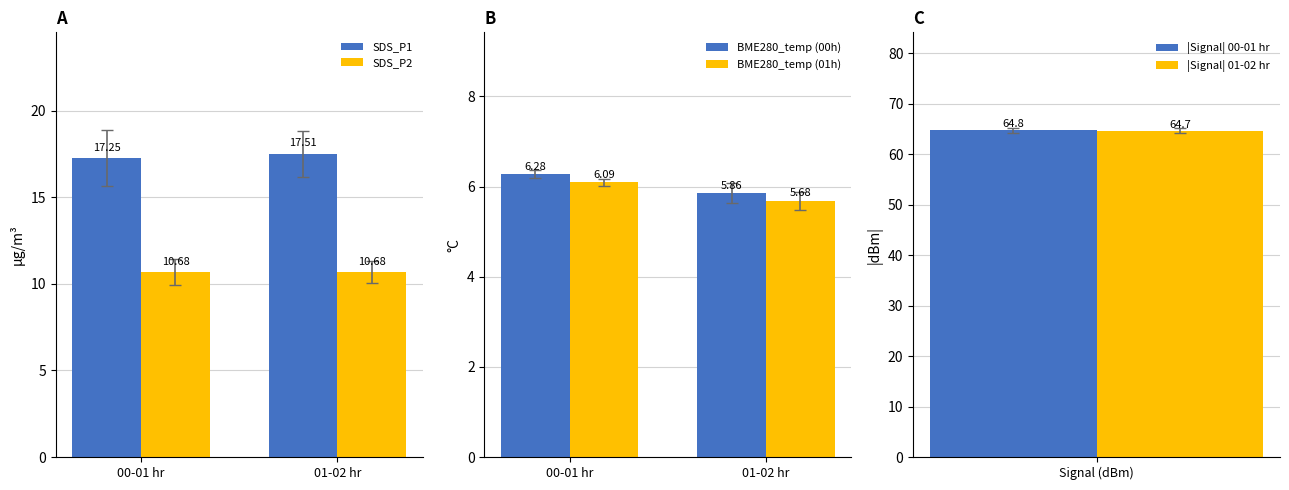

List the labels in order of BME280_temp (01h) value, smallest first.

01-02 hr, 00-01 hr